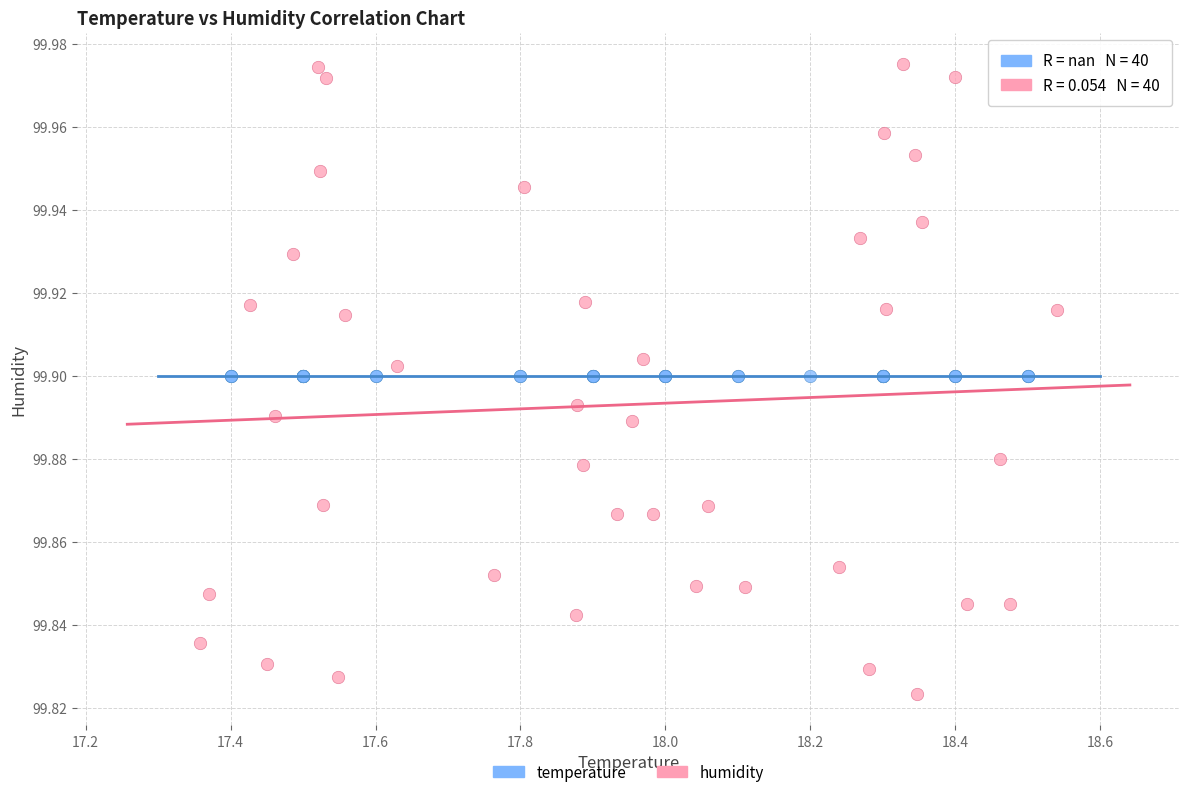

Which series contains the lowest Y value?

humidity